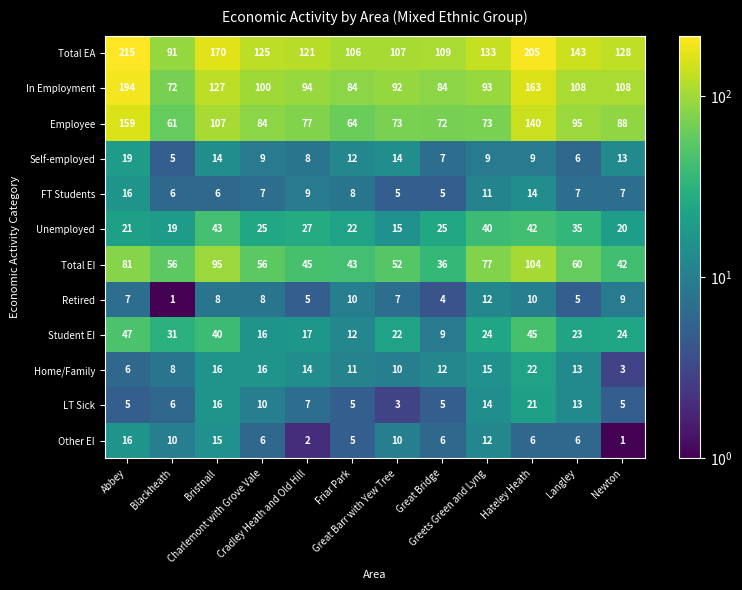

What is the difference between the second highest and second lowest values in the In Employment series?

79